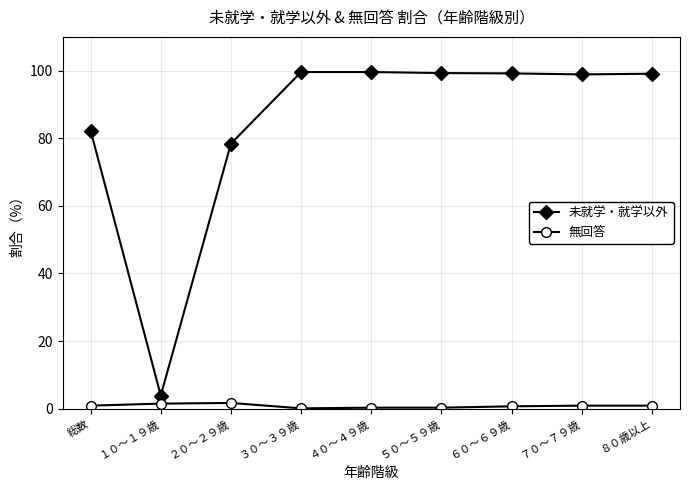

The 未就学・就学以外 series shows 99.6 at ４０～４９歳. True or false?

True